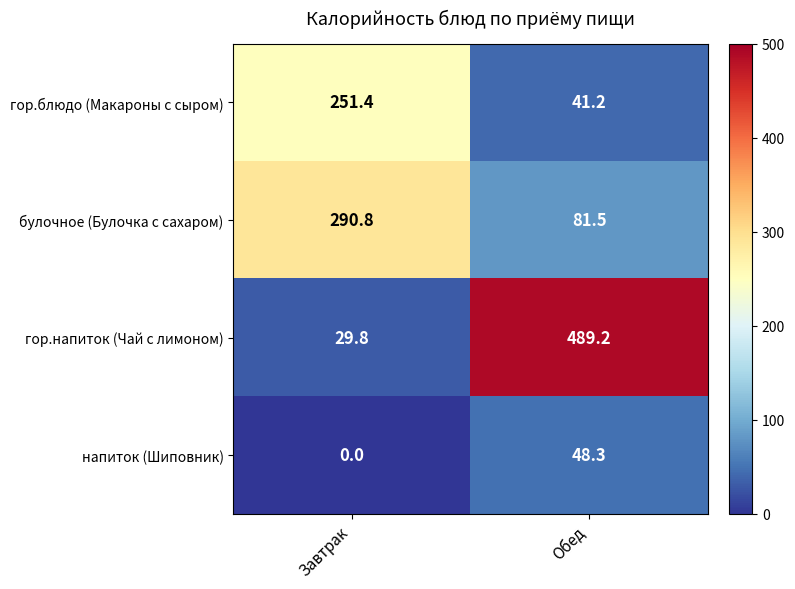

How many categories are shown in the chart?

2